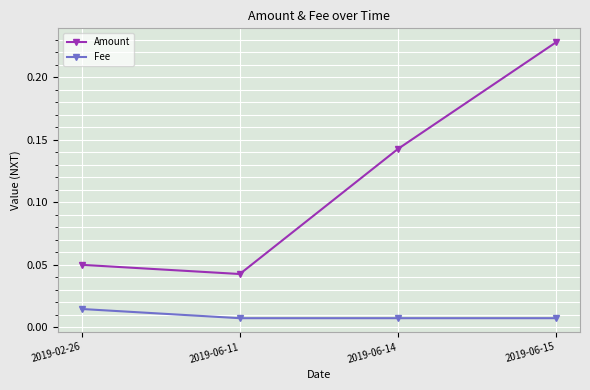

Which category has the highest value in the Amount series?

2019-06-15